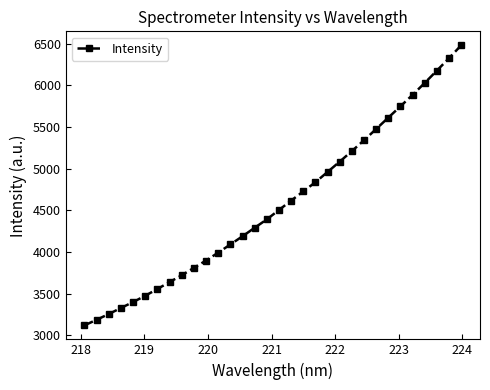

What is the maximum value shown in the chart?

6480.8